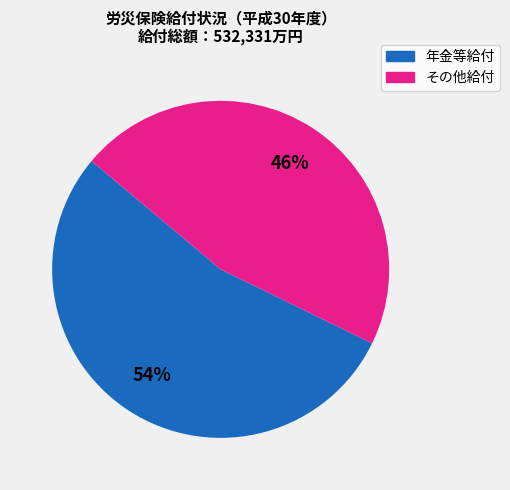

Is there a majority slice in this chart?

Yes